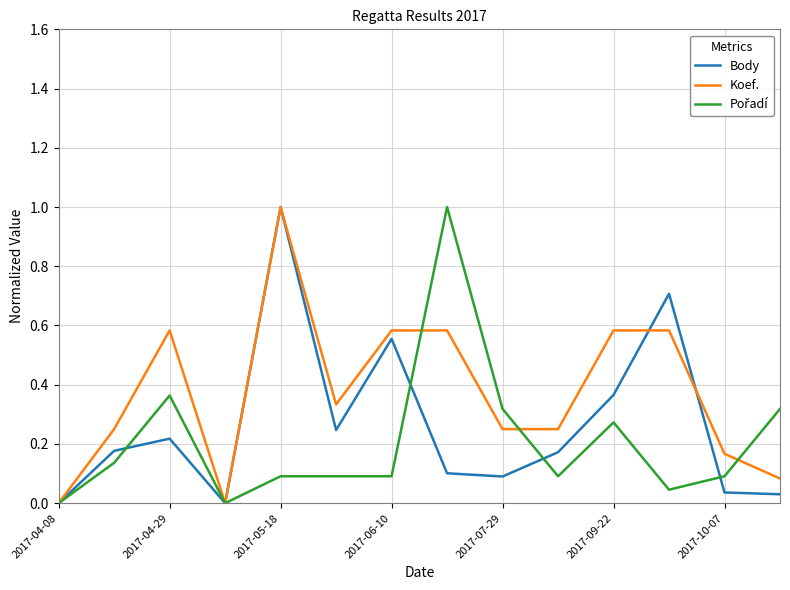

Which series has the largest total across all categories?

Koef.